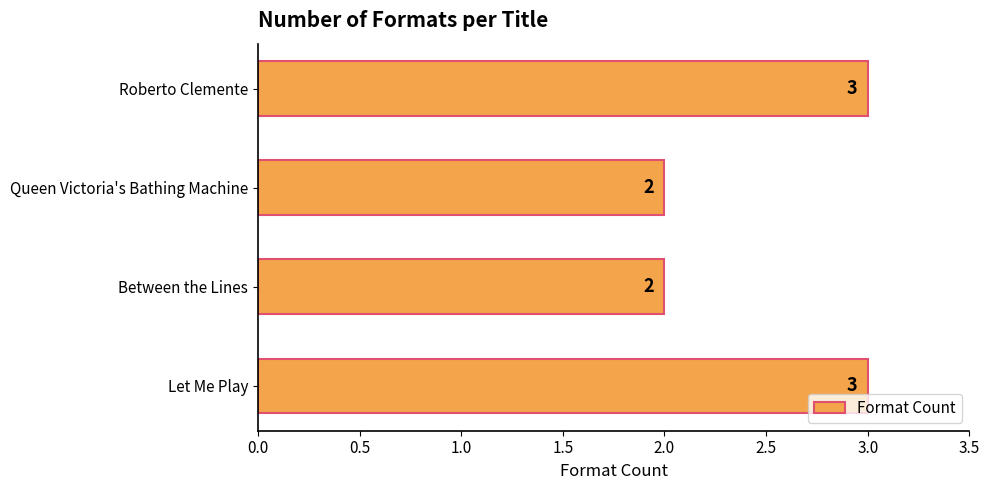

Count the values in the range 2 to 3.

4